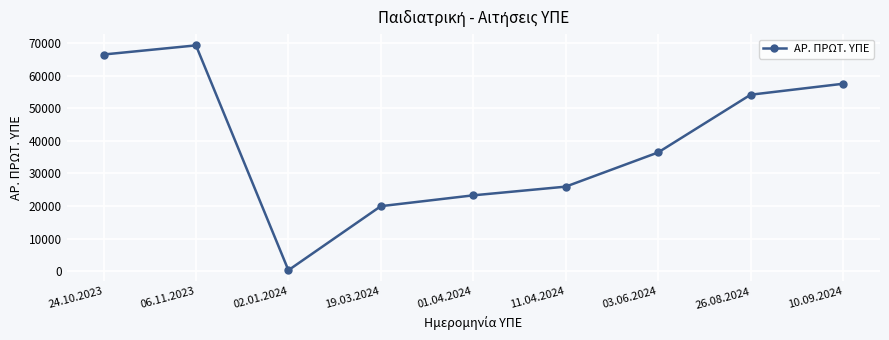

List the labels in order of value, smallest first.

02.01.2024, 19.03.2024, 01.04.2024, 11.04.2024, 03.06.2024, 26.08.2024, 10.09.2024, 24.10.2023, 06.11.2023